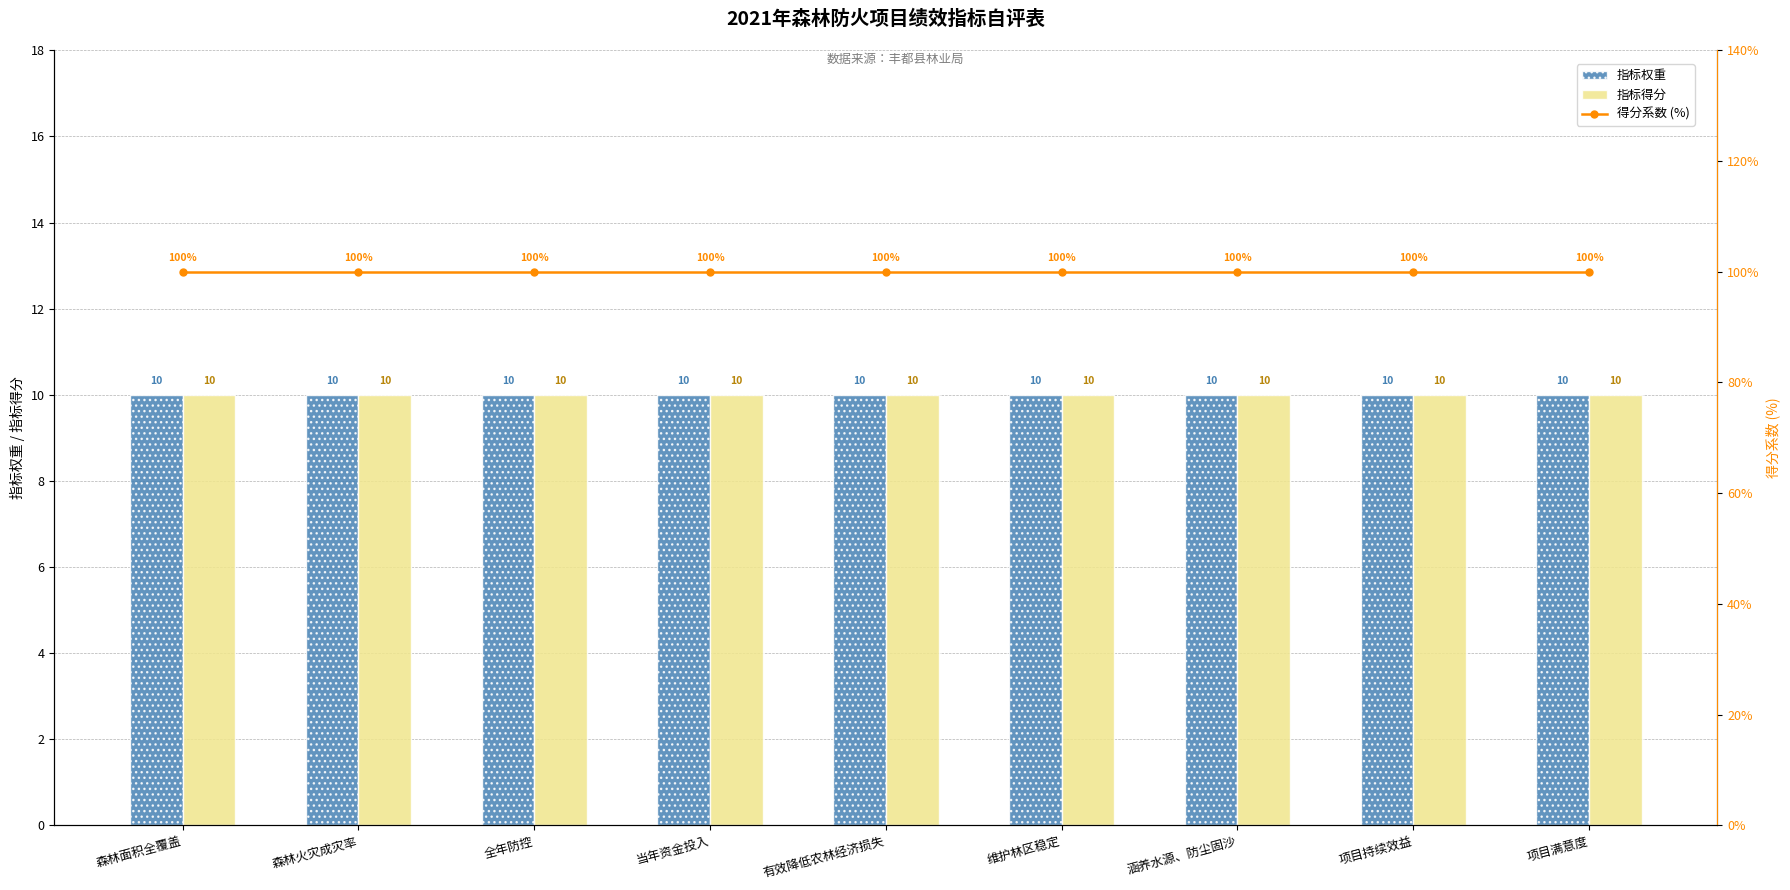

What is the label of the 3rd bar from the left?

全年防控